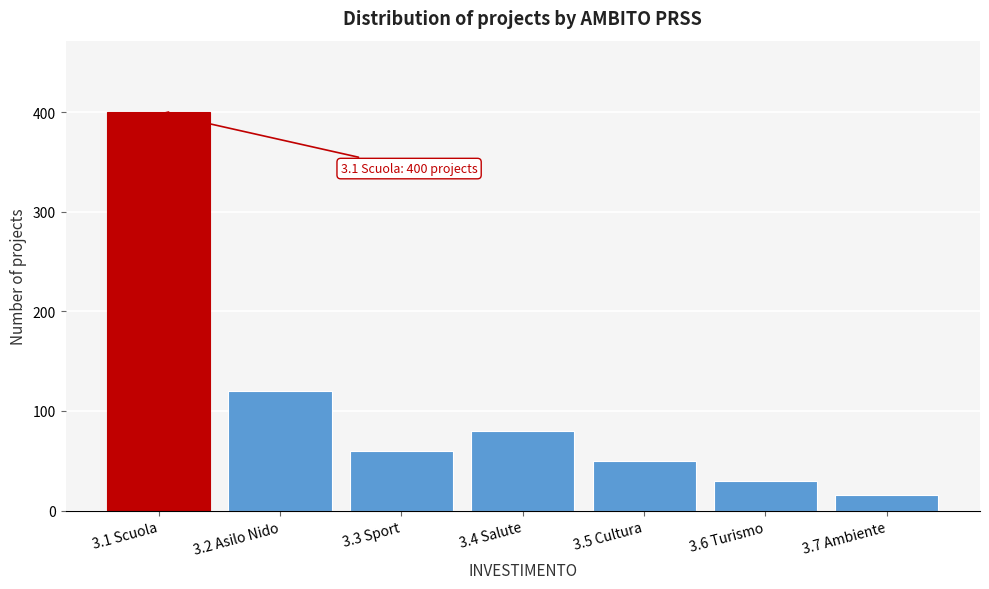

Reading left to right, transcribe all the data shown in this chart.

400	120	60	80	50	30	16